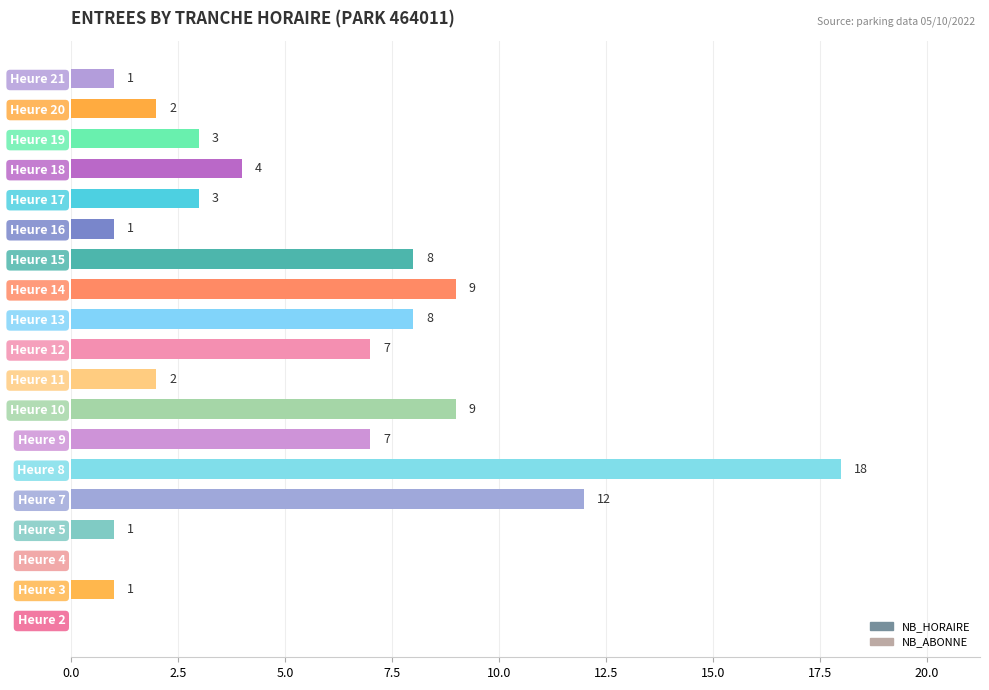

Reading top to bottom, list all the values displayed in this chart.

Heure 21=1	Heure 20=2	Heure 19=3	Heure 18=4	Heure 17=3	Heure 16=1	Heure 15=8	Heure 14=9	Heure 13=8	Heure 12=7	Heure 11=2	Heure 10=9	Heure 9=7	Heure 8=18	Heure 7=12	Heure 5=1	Heure 4=0	Heure 3=1	Heure 2=0